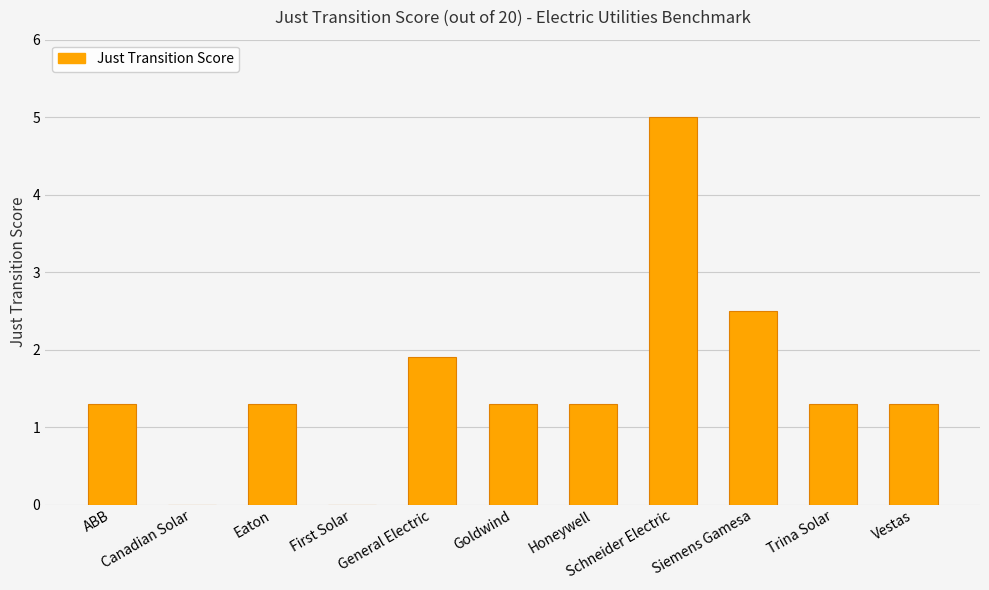

What is the sum of all values?

17.2